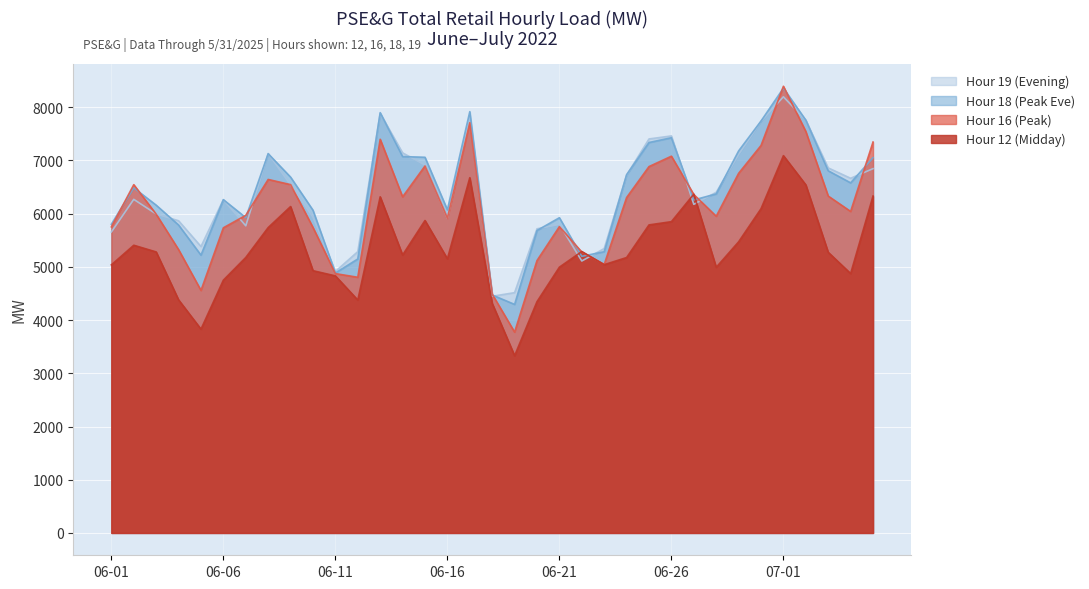

Is the value of Hour 12 (Midday) at 2022-06-15 greater than the value of Hour 16 (Peak) at 2022-06-08?

No